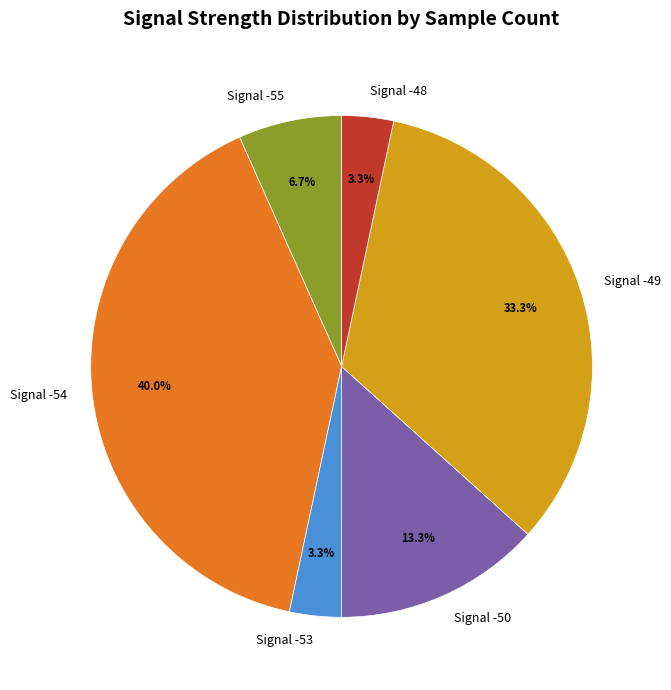

What is the largest slice in the pie chart?

Signal -54